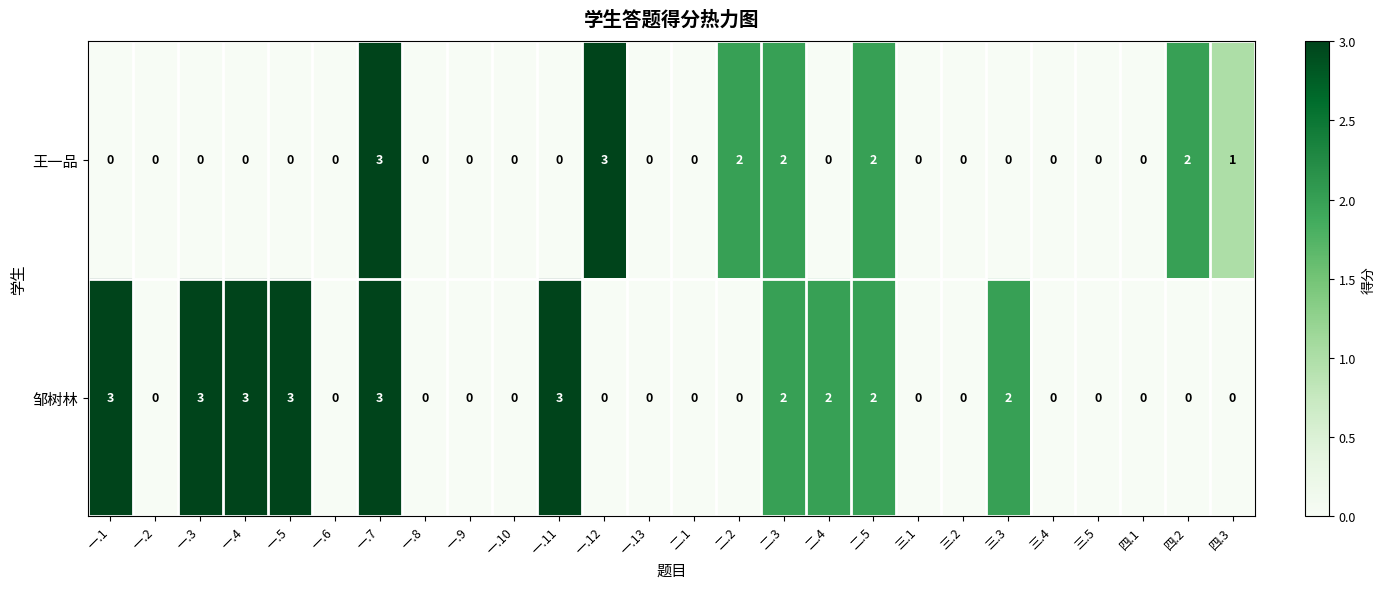

Where is 王一品 nearest to the value 1?

四.3